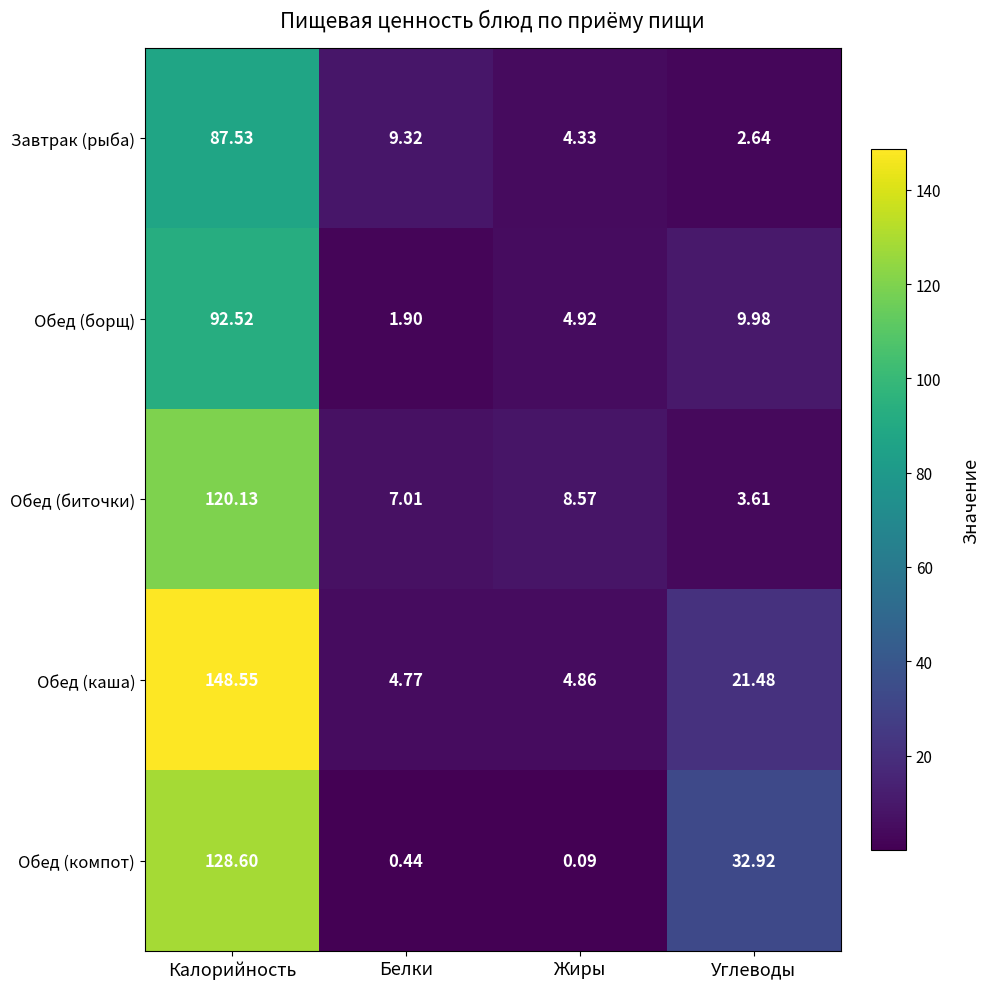

How many categories are shown in the chart?

4